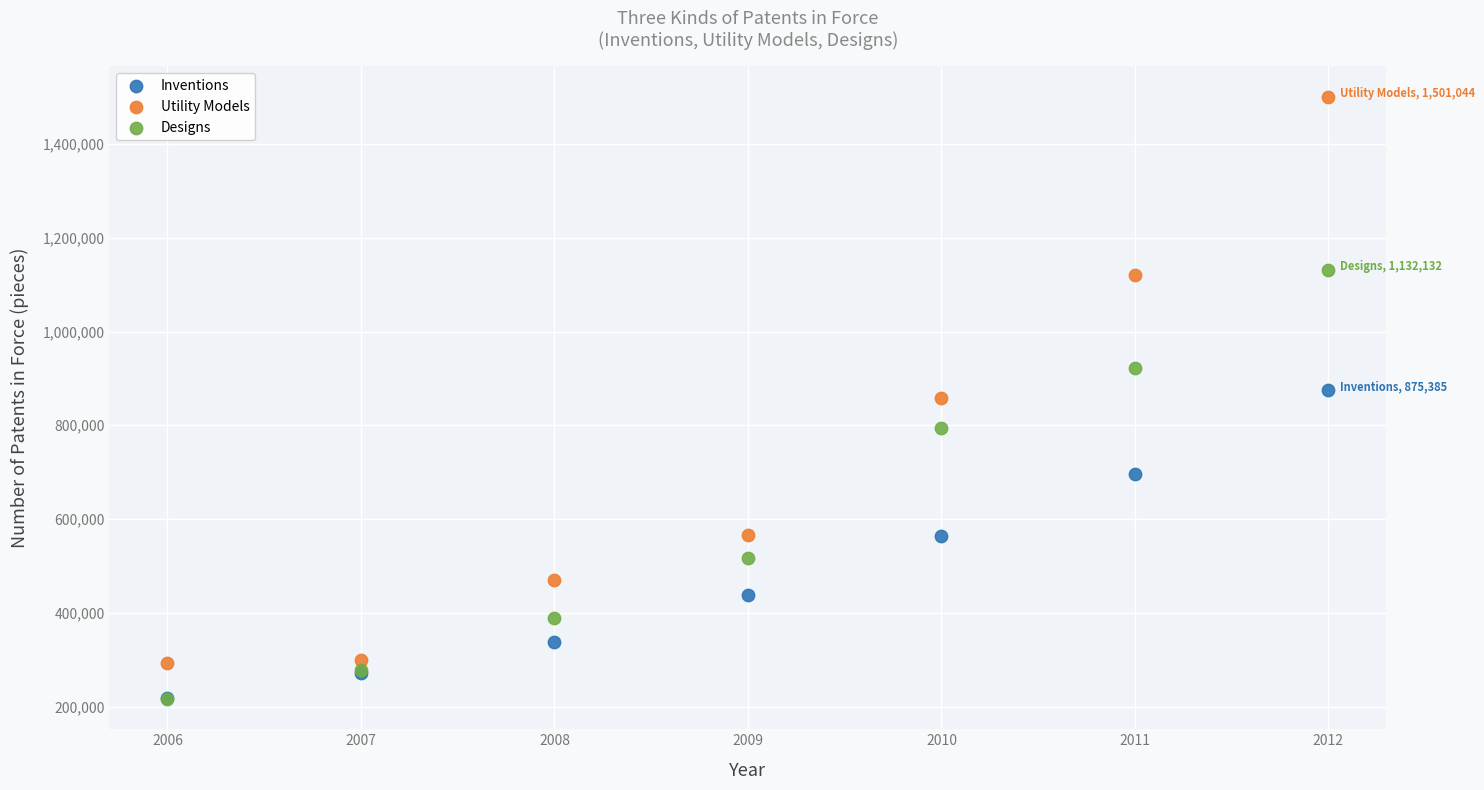

In the Designs series, what Y value is closest to 674056?

793354